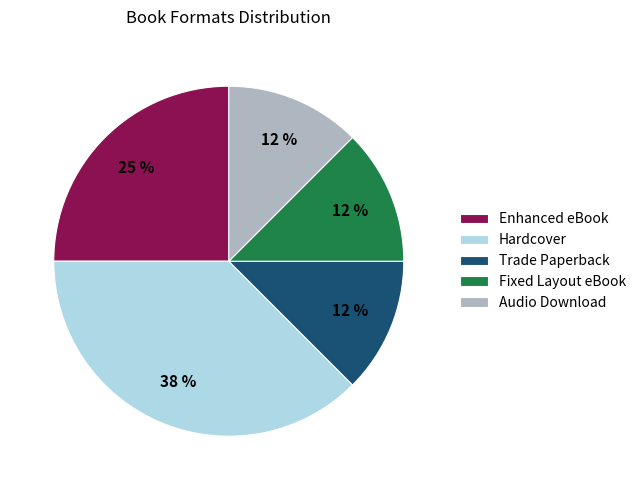

To the nearest percent, what percentage of the pie is Enhanced eBook?

25%